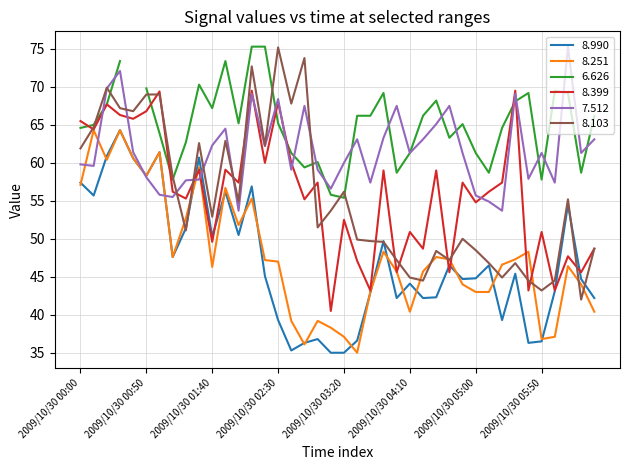

What is the difference between the maximum and second lowest values in the 8.251 series?

28.2